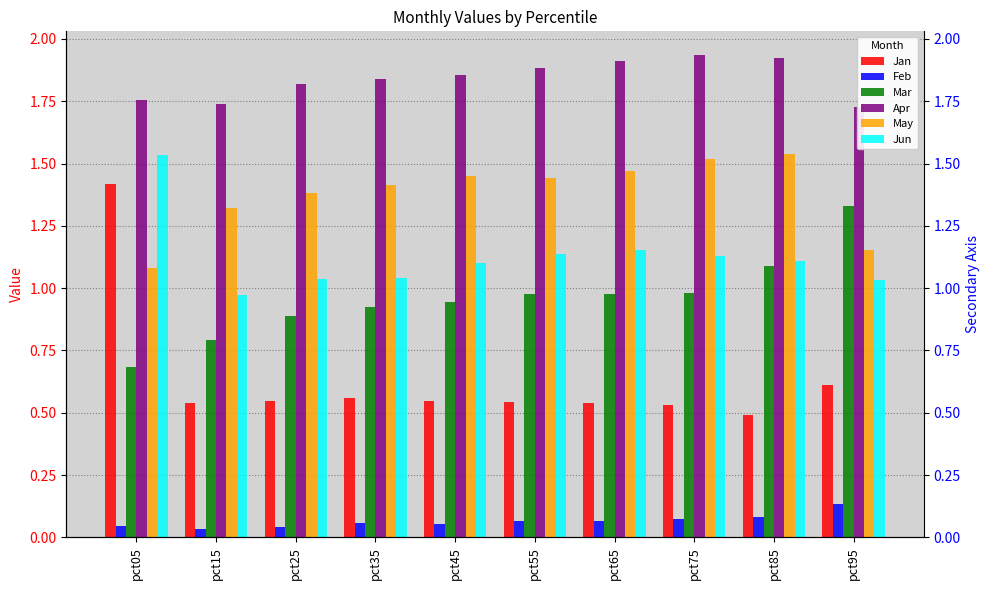

At which category is the sum across all series the highest?

pct05